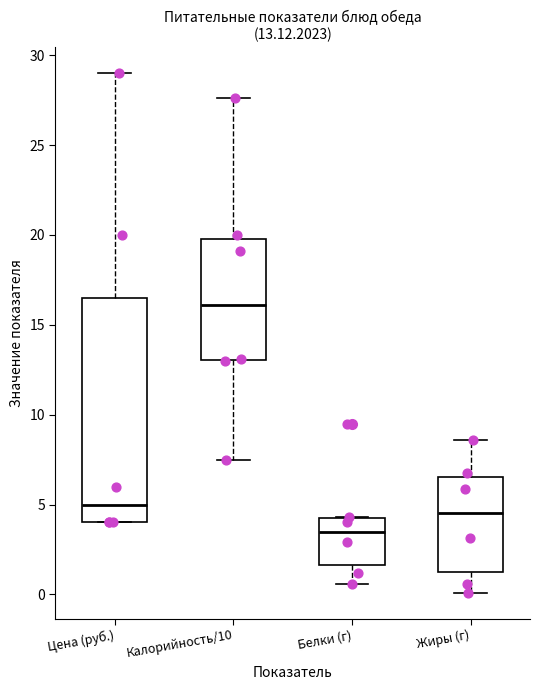

Comparing the boxes themselves (not the whiskers), which one is the tallest?

Цена (руб.)